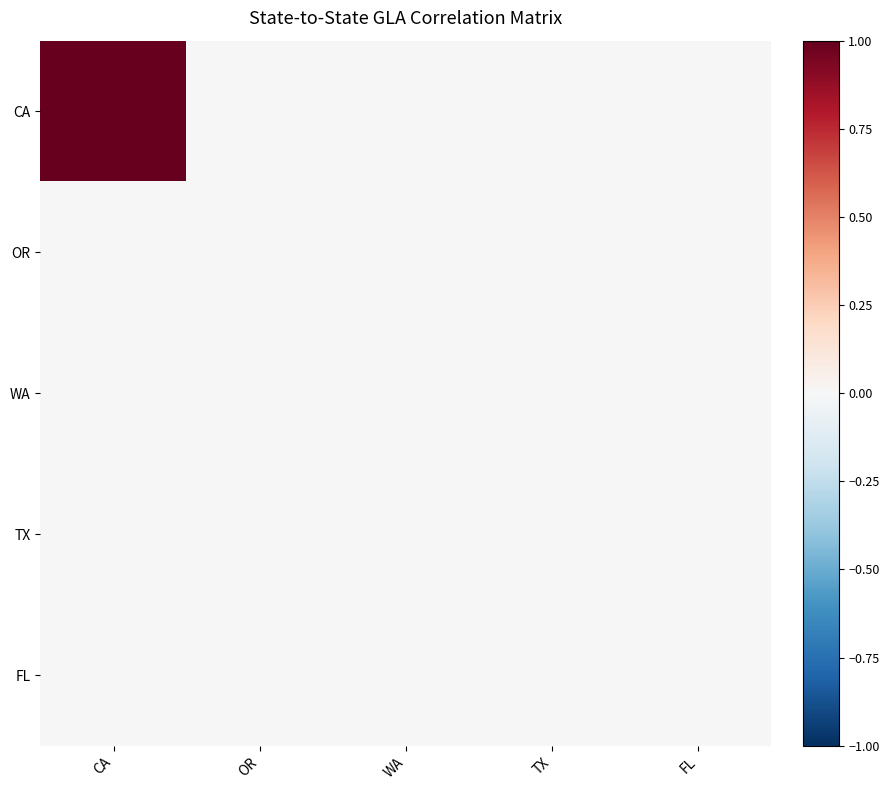

Rank the series by their maximum value, from lowest to highest.

OR, WA, TX, FL, CA